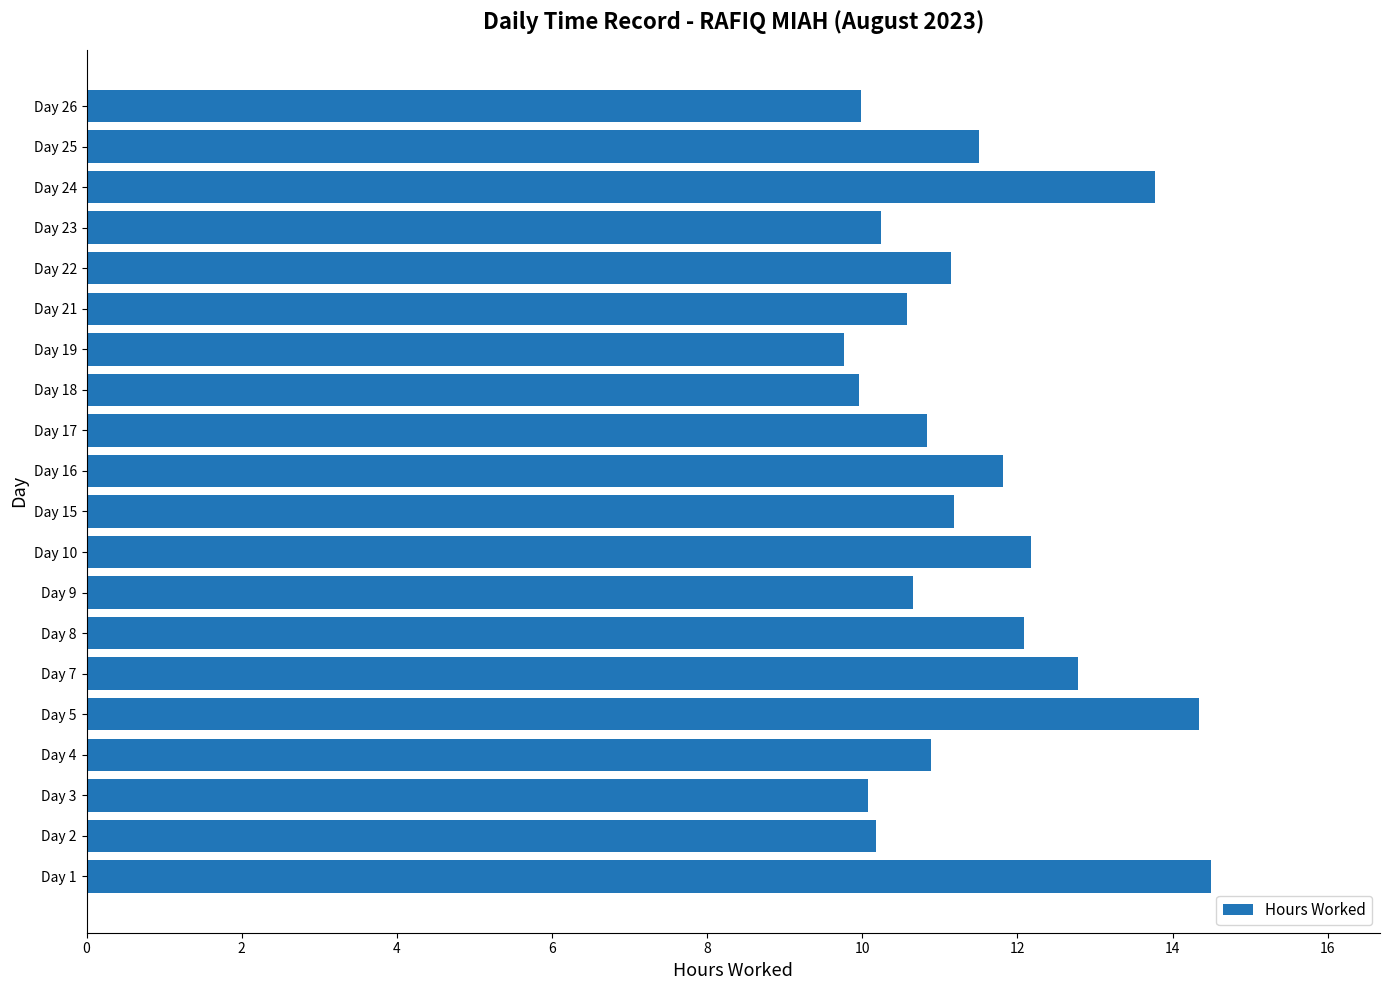

Read the value at Day 9.

10.7